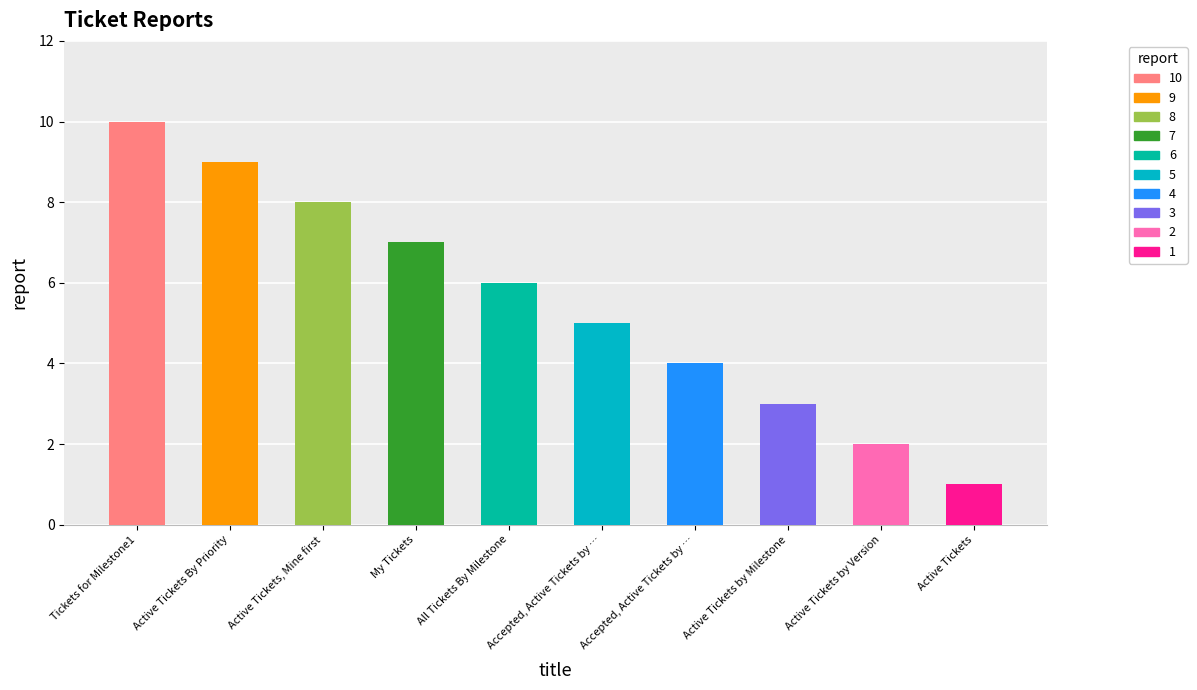

Reading left to right, list all the values displayed in this chart.

10	9	8	7	6	5	4	3	2	1